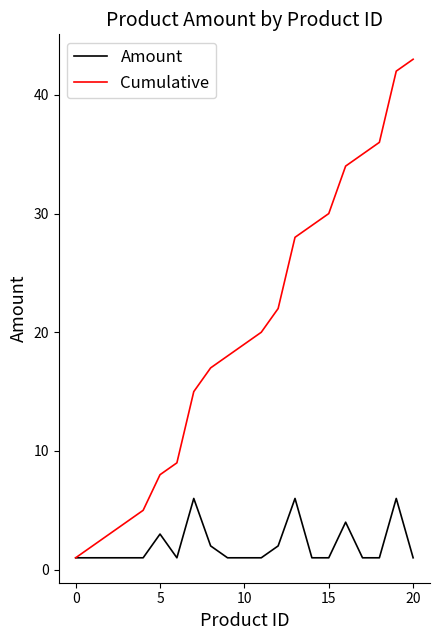

Does the chart display data point markers on the line(s)?

No